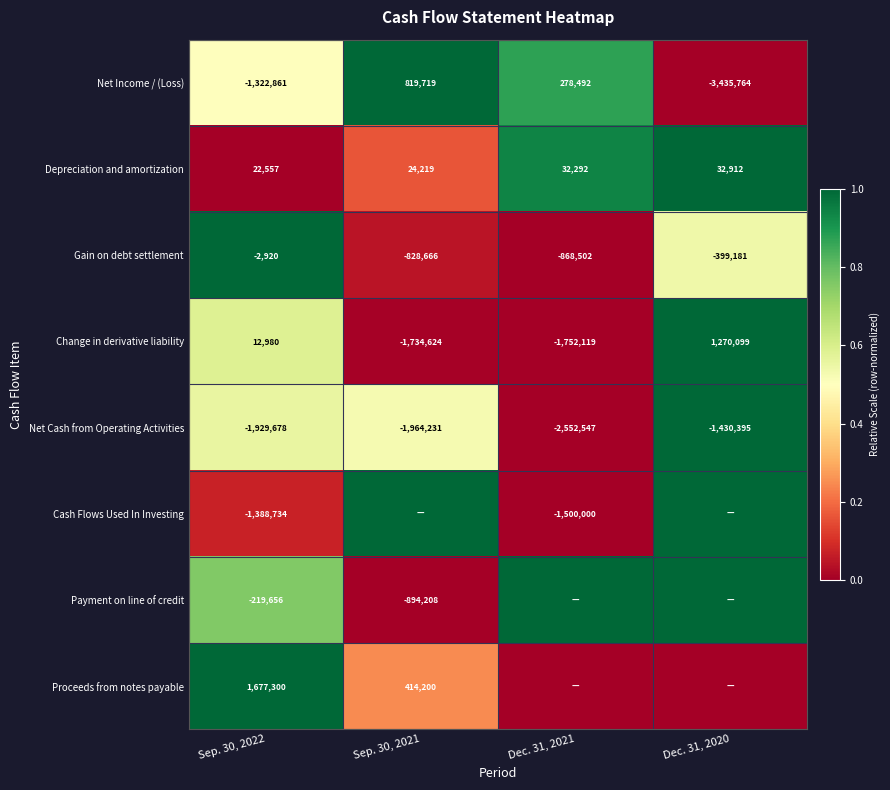

Is it true that Net Cash from Operating Activities equals -1929678 at Sep. 30, 2022?

True